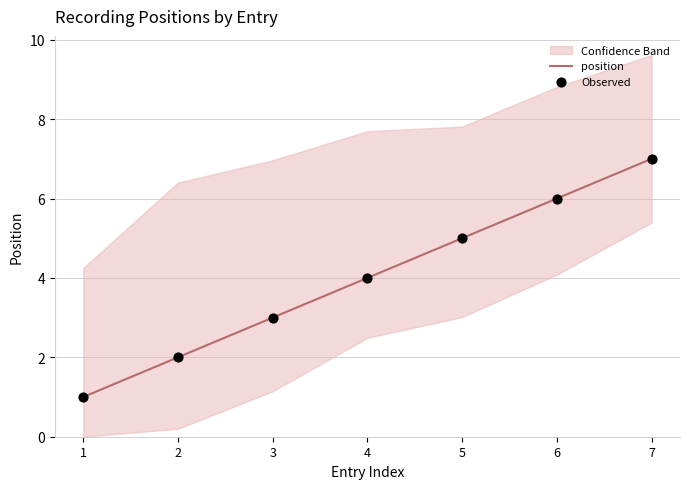

What is the total value across all series at 5?

10